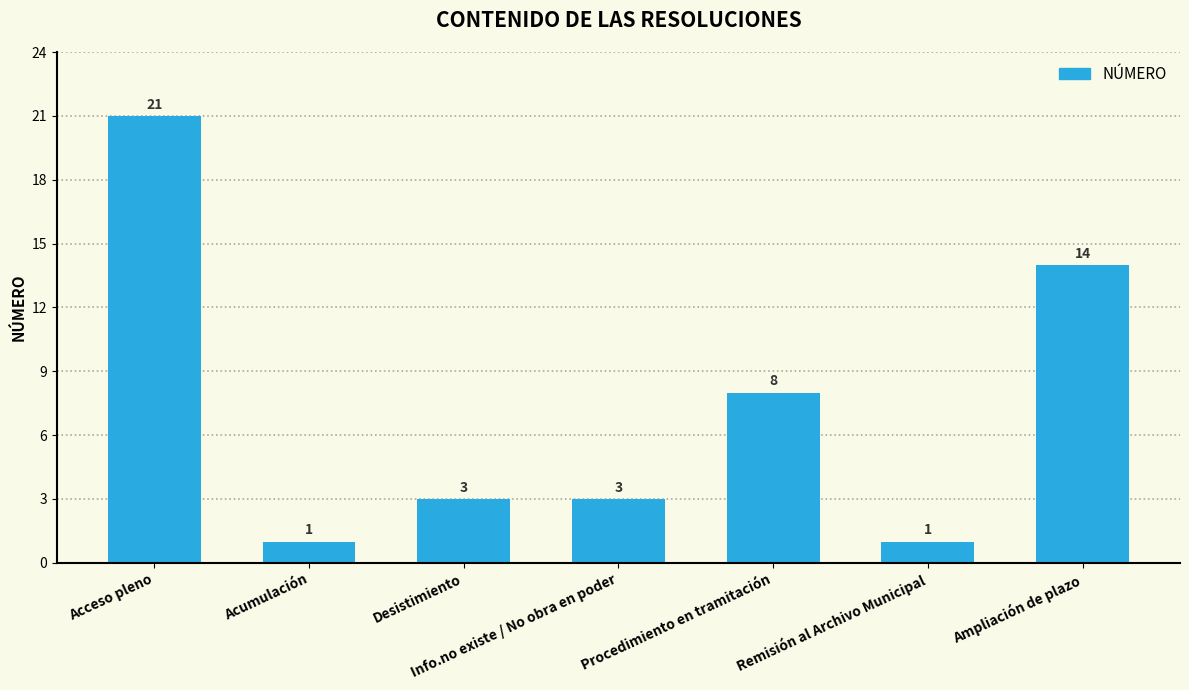

Reading right to left, transcribe all the data shown in this chart.

14	1	8	3	3	1	21